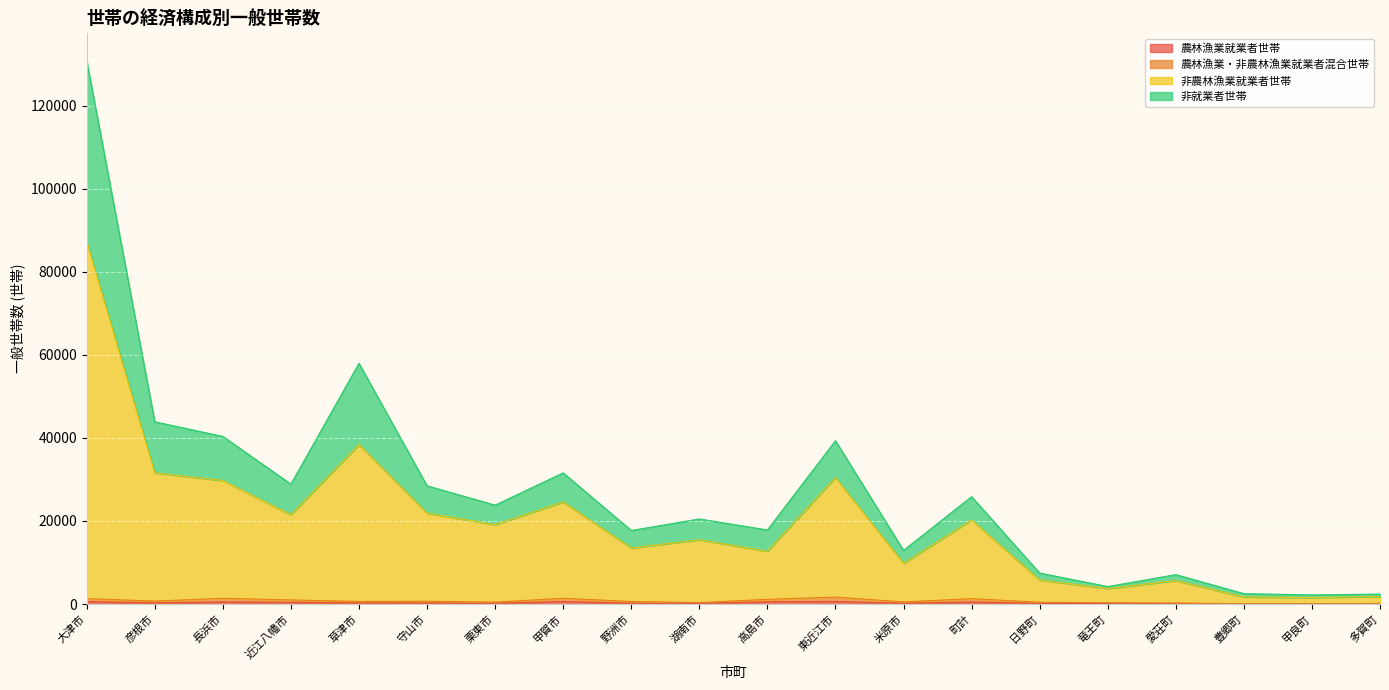

True or false: 農林漁業就業者世帯 has a value of 170 at 竜王町.

False